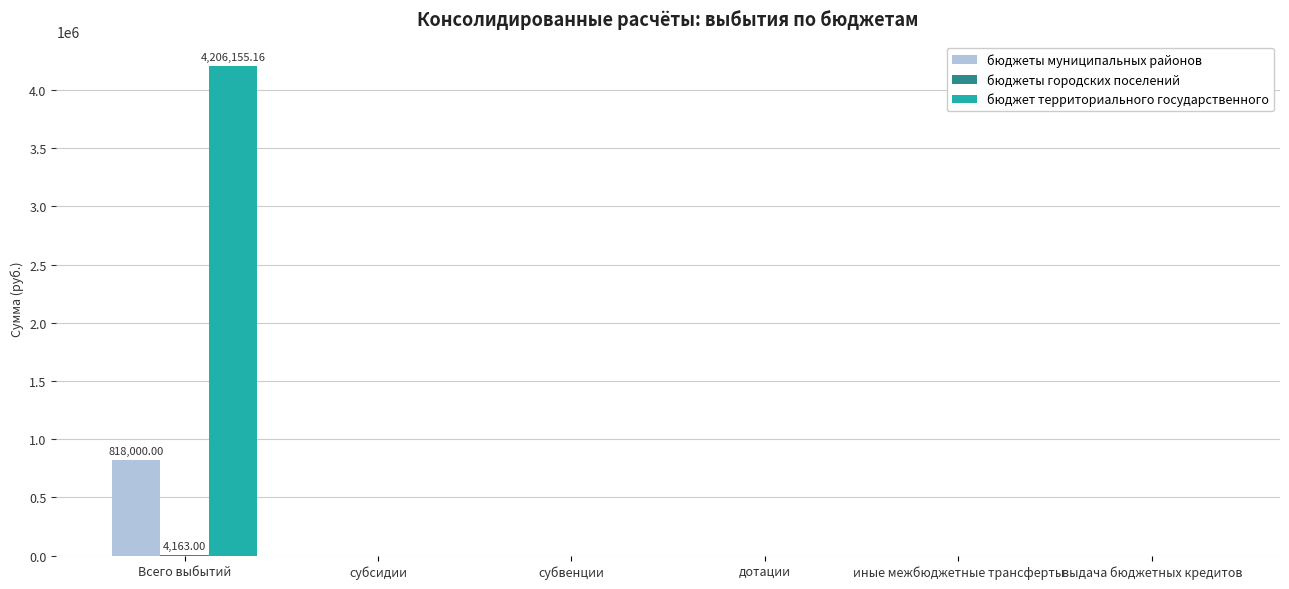

Which category has the highest value in the бюджет территориального государственного series?

Всего выбытий